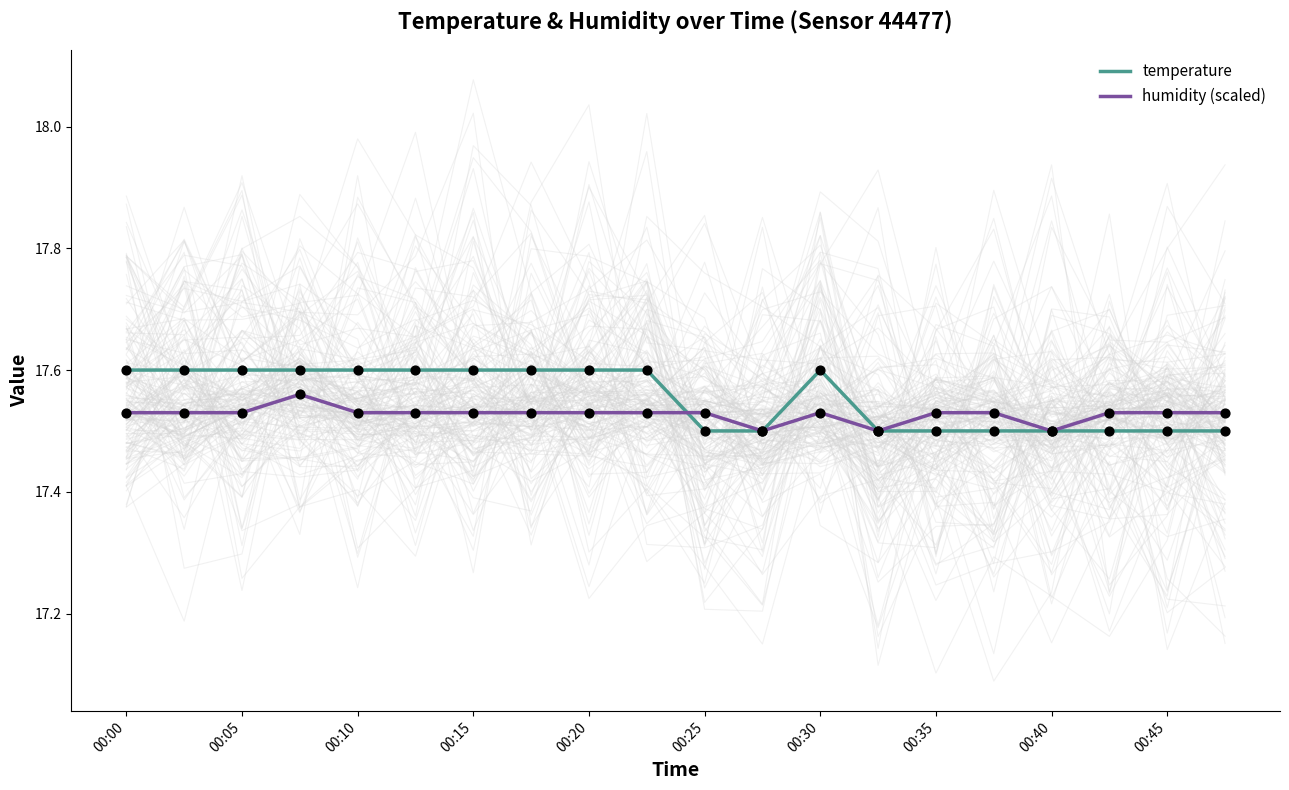

Which series has the largest total across all categories?

temperature